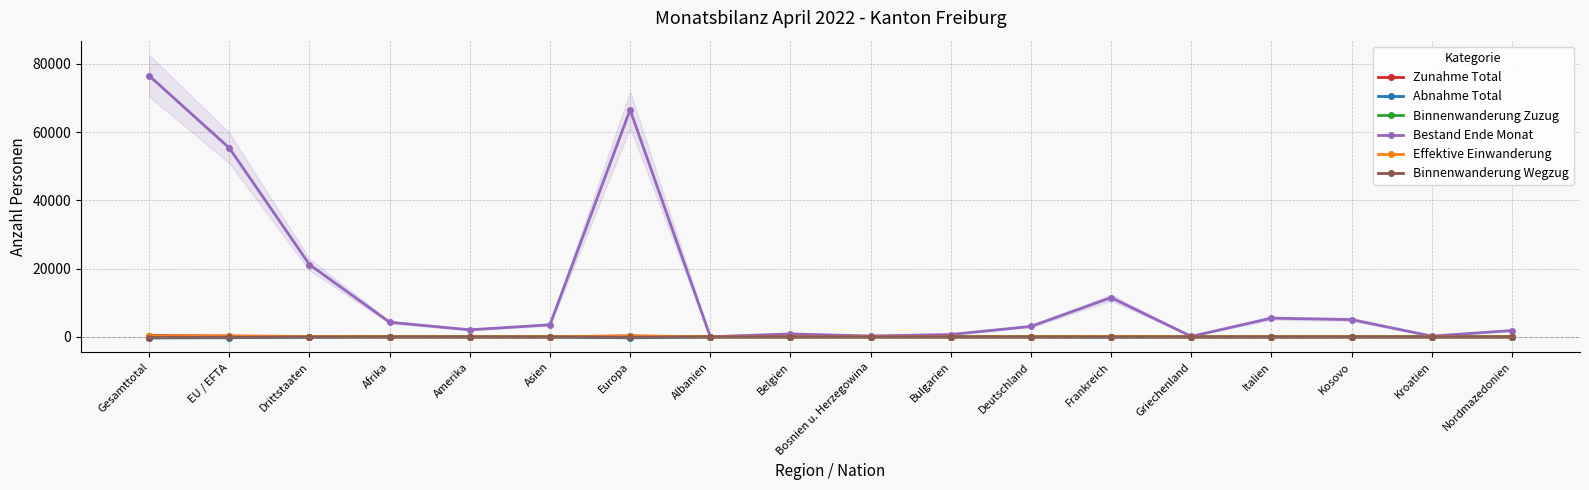

Is it true that Binnenwanderung Wegzug equals -45 at Frankreich?

False